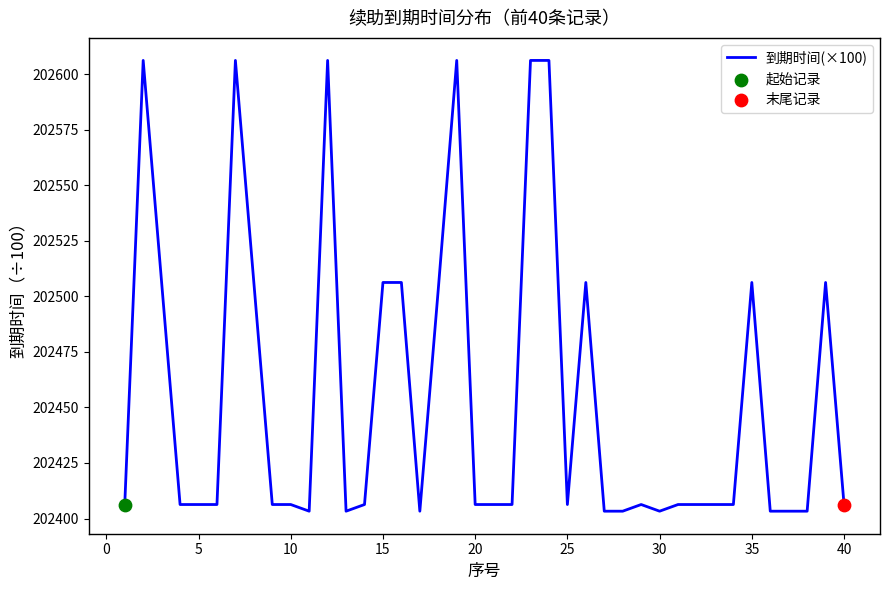

How many lines are shown in the chart?

1